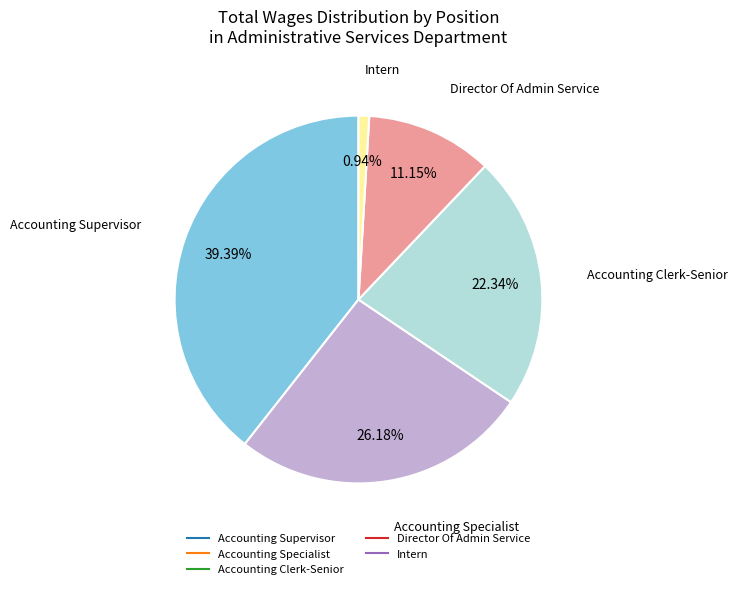

To the nearest percent, what is the average slice percentage?

20%